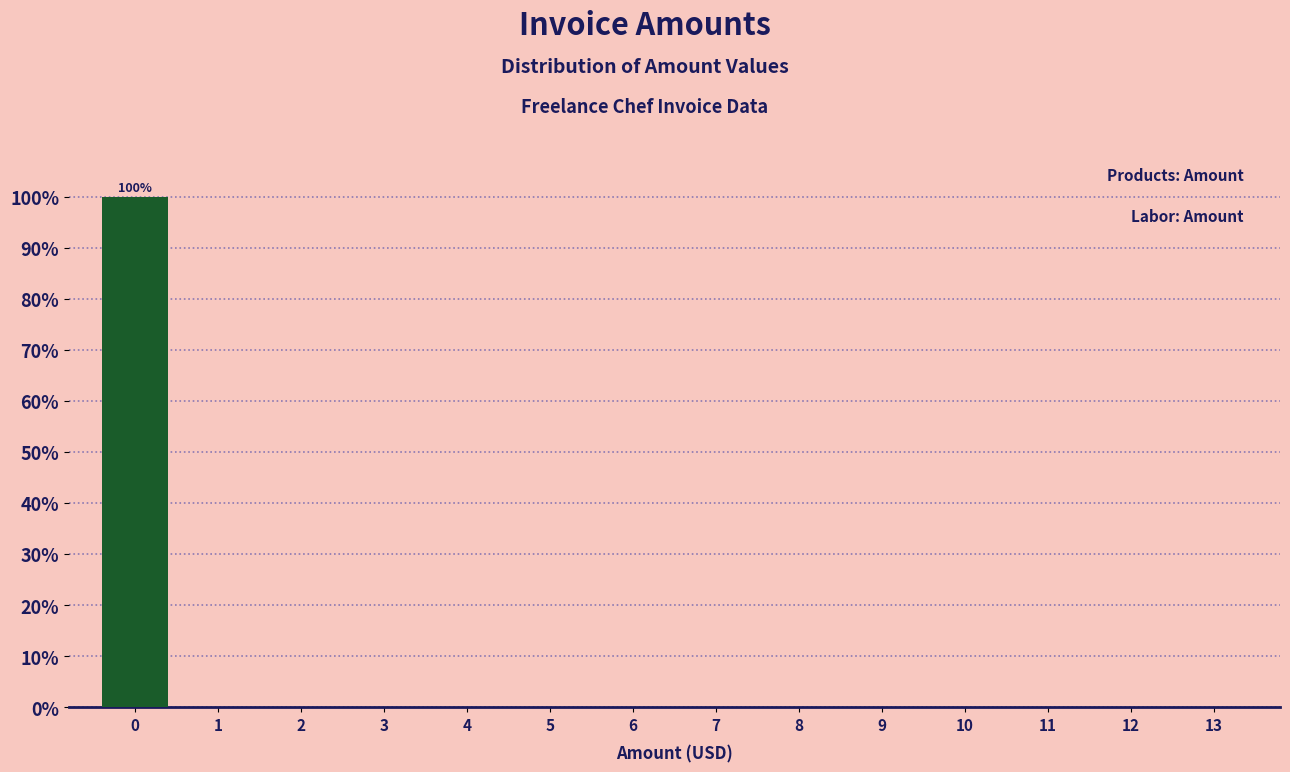

Reading left to right, transcribe all the data shown in this chart.

0=100	1=0	2=0	3=0	4=0	5=0	6=0	7=0	8=0	9=0	10=0	11=0	12=0	13=0